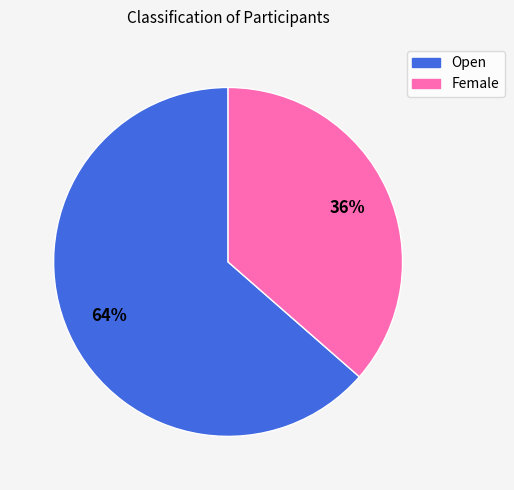

How many segments does this pie chart have?

2